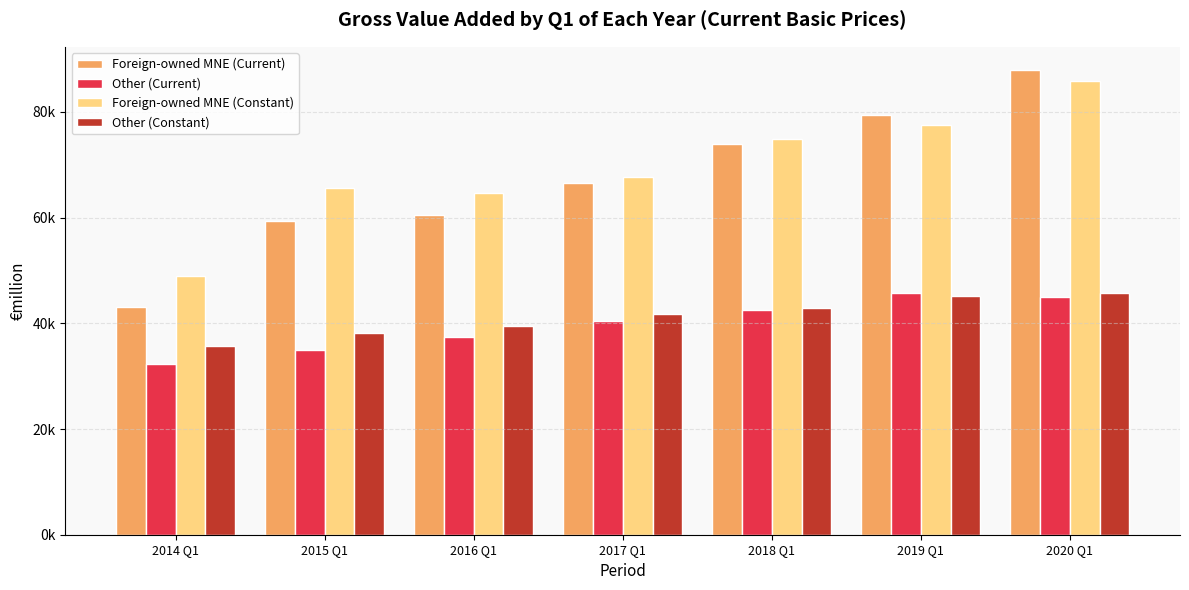

True or false: Other (Constant) has a value of 38183.6 at 2015 Q1.

True